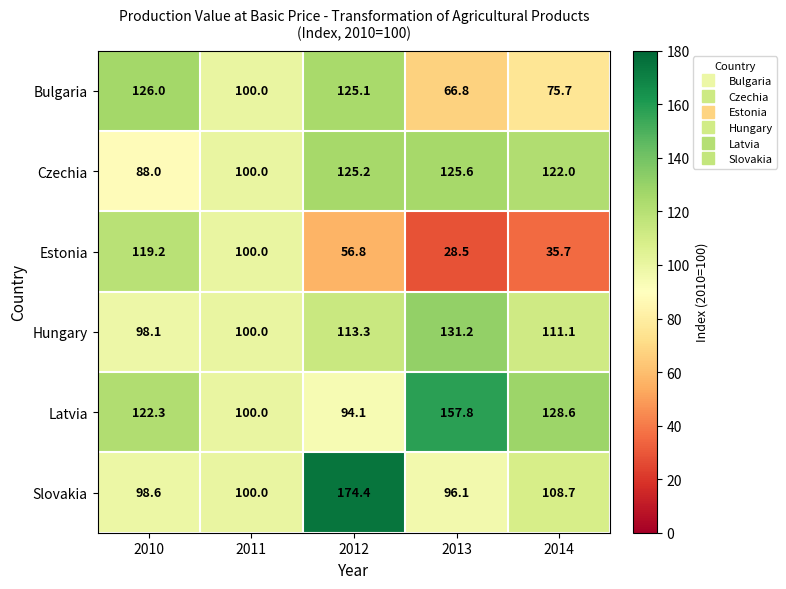

Which category has the highest value in the Bulgaria series?

2010